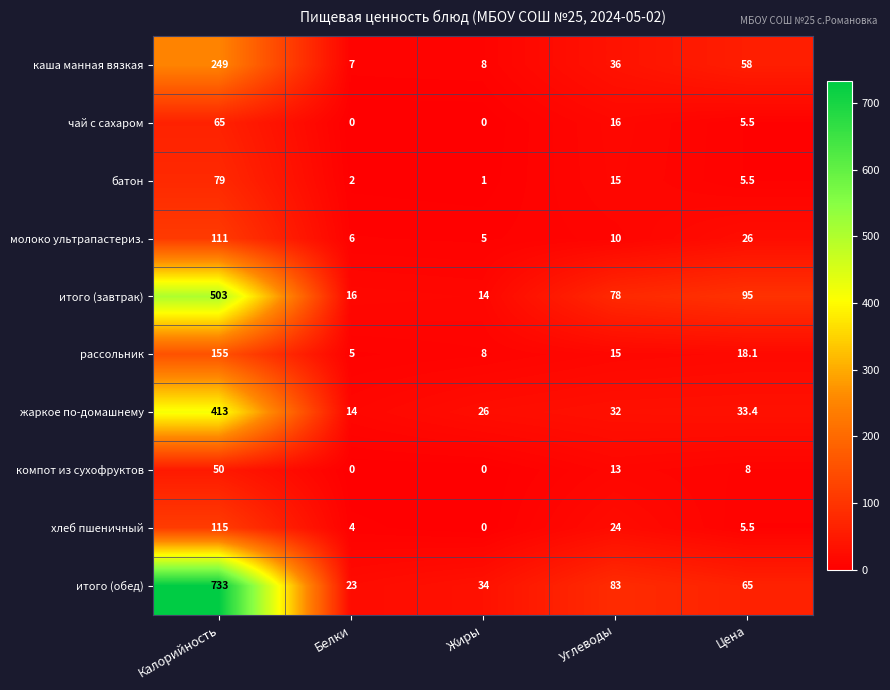

What is the difference between the итого (завтрак) values at Жиры and Калорийность?

489.0